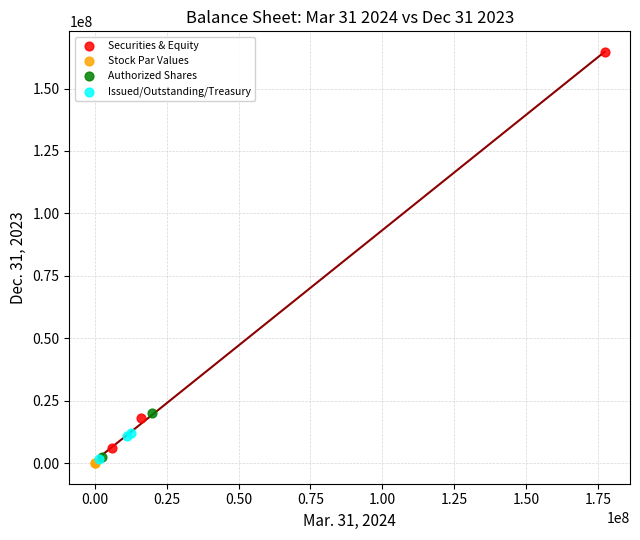

Which series reaches the maximum Y coordinate?

Securities & Equity